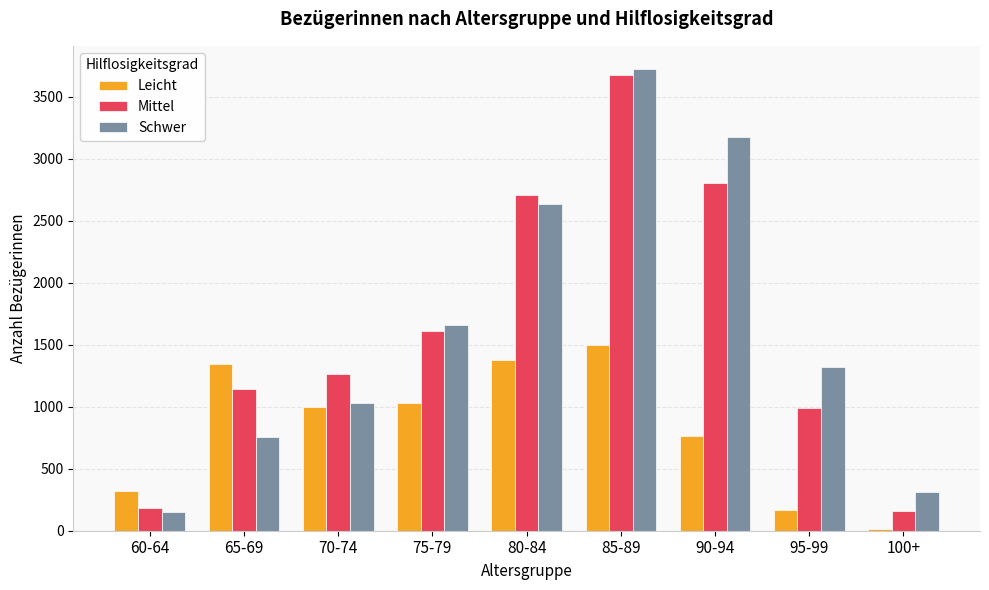

Is the value of Schwer at 90-94 greater than the value of Mittel at 70-74?

Yes